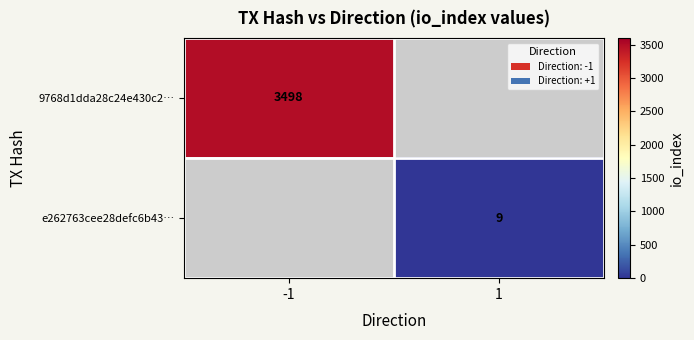

Between 1 and -1, which is larger?

-1